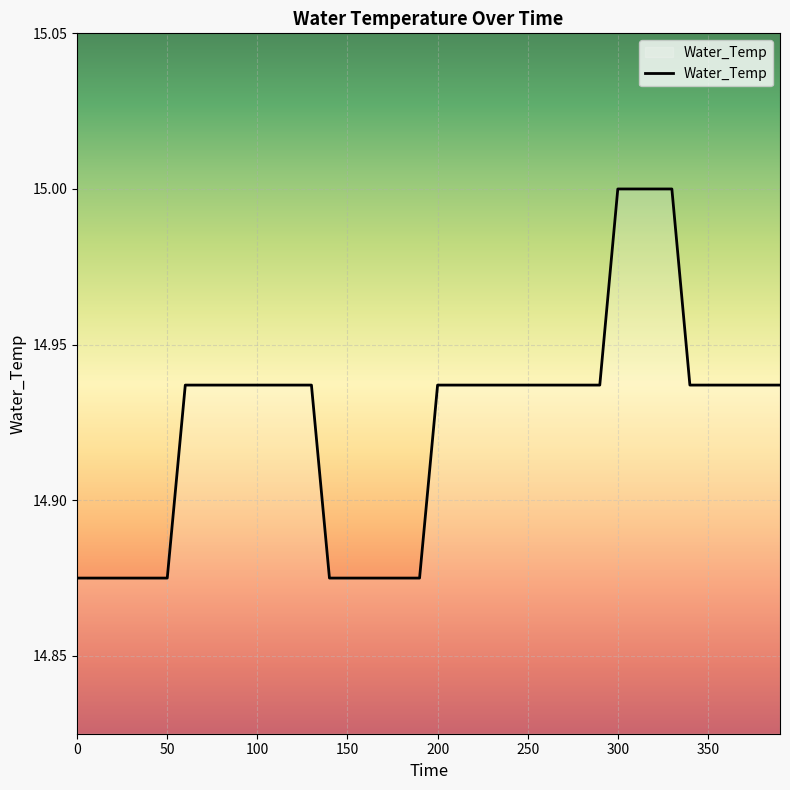

Count the values in the range 14 to 15.

40